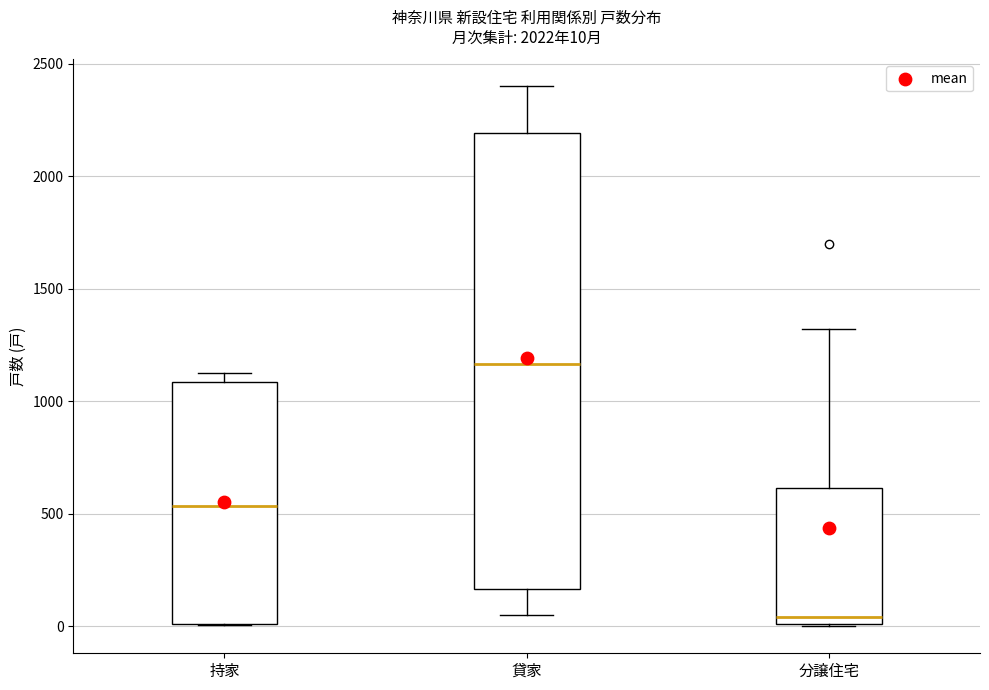

Which box is the tallest, from its lower edge to its upper edge?

貸家